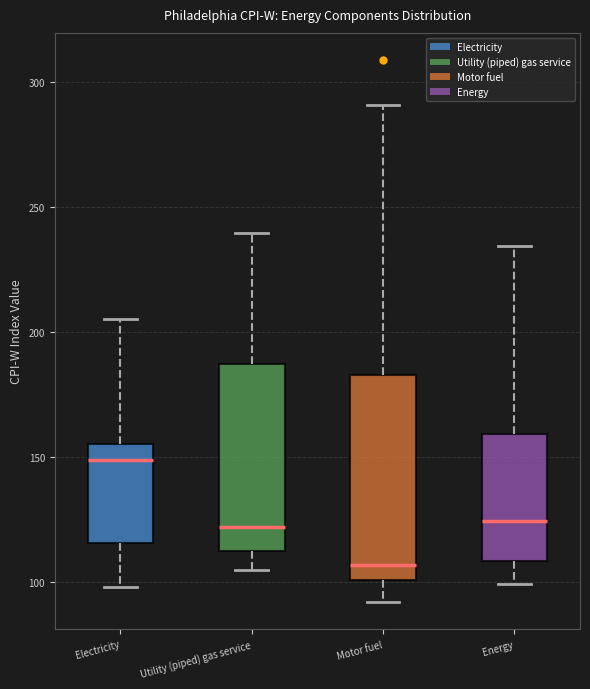

Which box is the tallest, from its lower edge to its upper edge?

Motor fuel